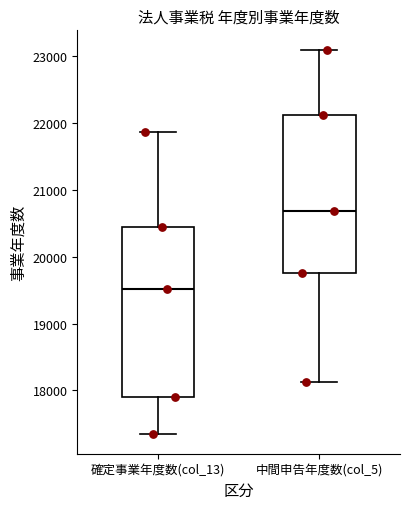

Reading left to right, transcribe this box plot: for each box, give where its median line is, the range the box spans, and where its two whiskers end, as read against the y-axis. The values are not printed on the chart, so give them approximately, as read against the axis.

確定事業年度数(col_13): median 19500, box 17900 to 20500, whiskers 17300 to 21900
中間申告年度数(col_5): median 20700, box 19800 to 22100, whiskers 18100 to 23100